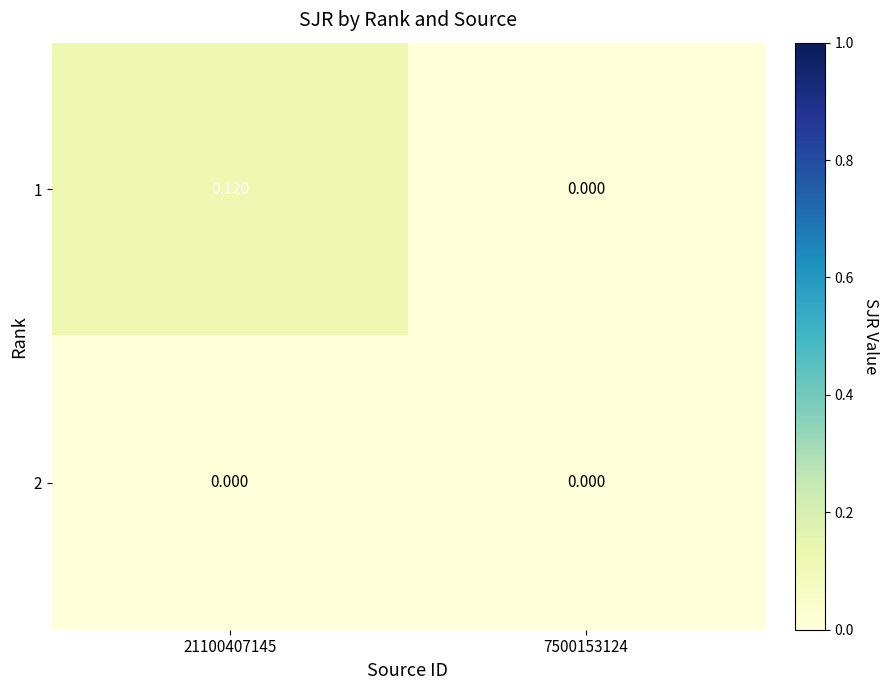

How many data points does each series have?

2